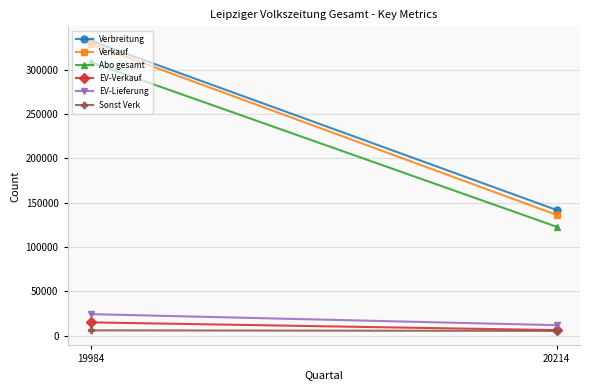

Which category has the highest value across all series?

19984